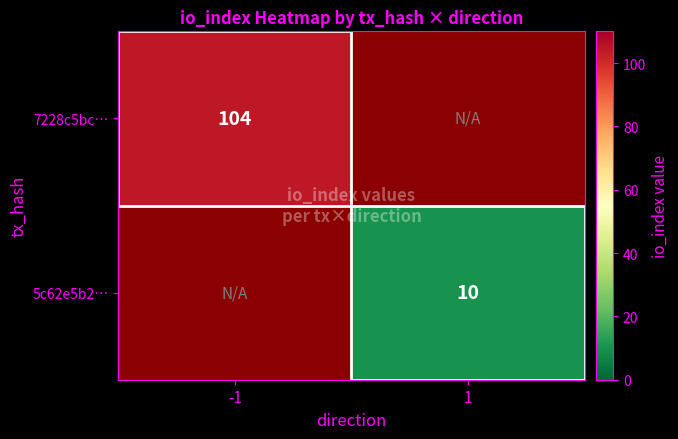

The 5c62e5b2… series shows 3 at 1. True or false?

False